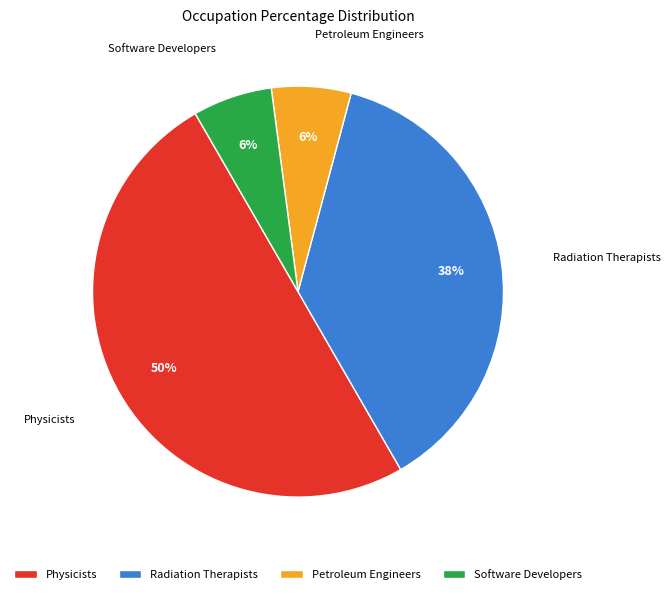

To the nearest percent, what is the difference between the largest and smallest slice percentages?

44%